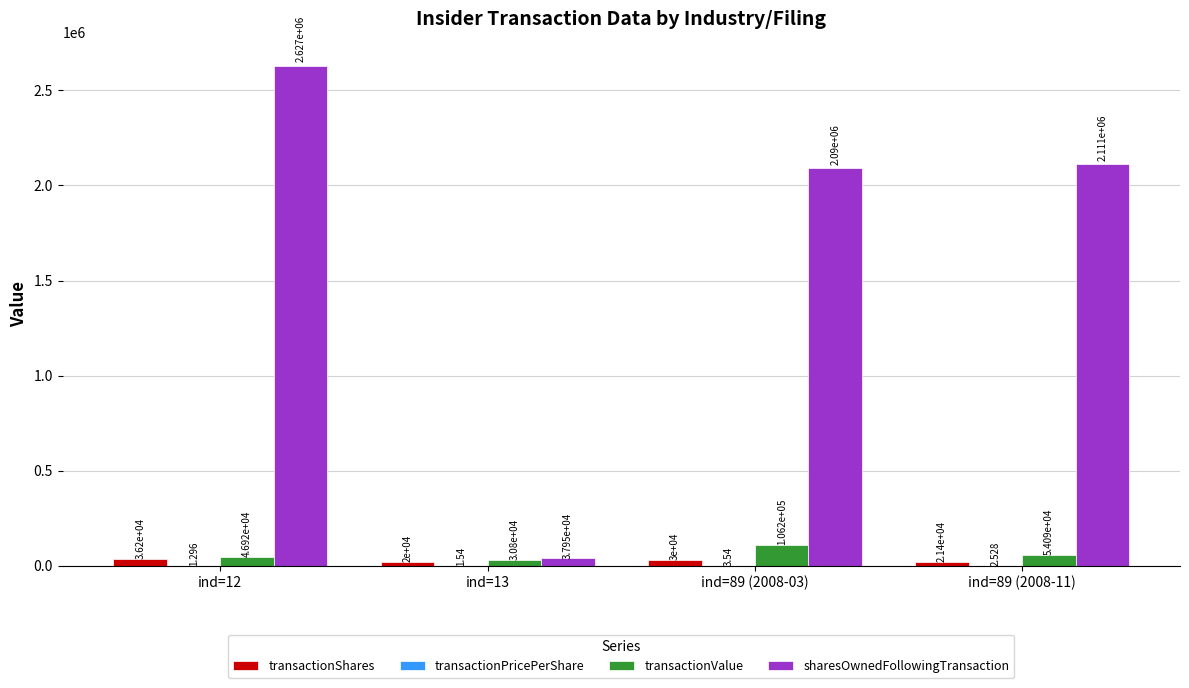

At which category is the sum across all series the highest?

ind=12